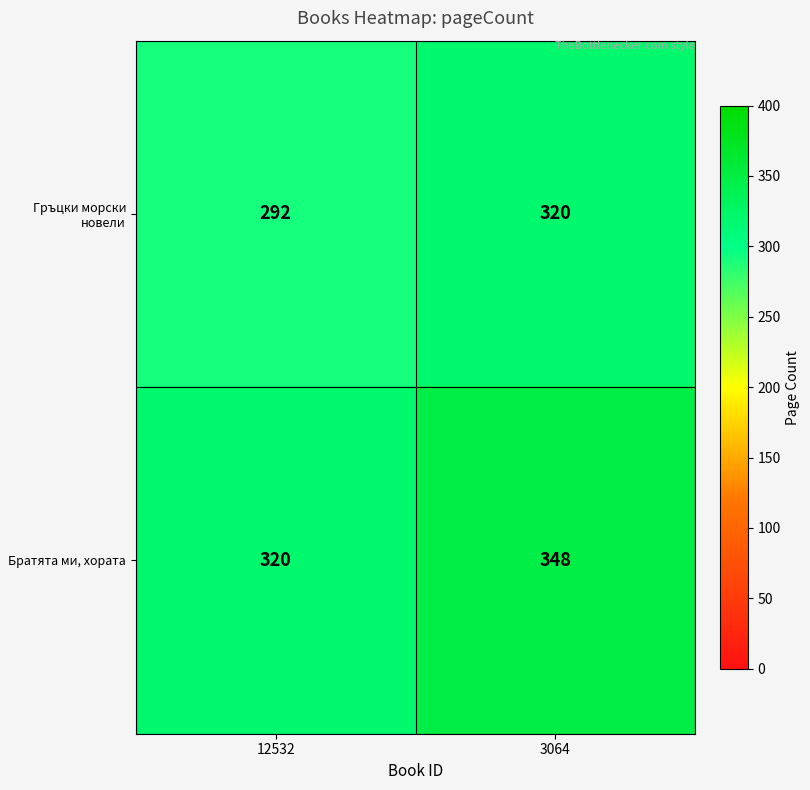

What is the difference between the highest and lowest values at 3064?

28